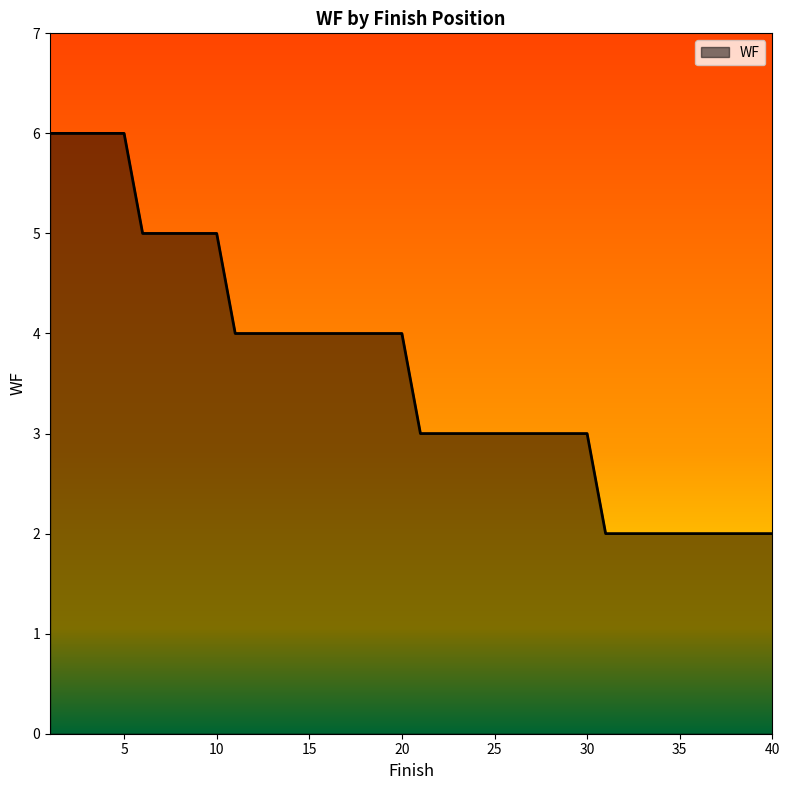

What is the greatest value displayed?

6